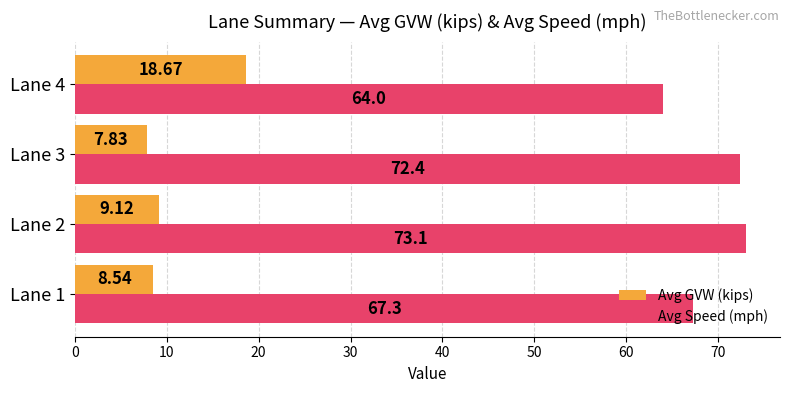

List the labels in order of Avg GVW (kips) value, smallest first.

Lane 3, Lane 1, Lane 2, Lane 4